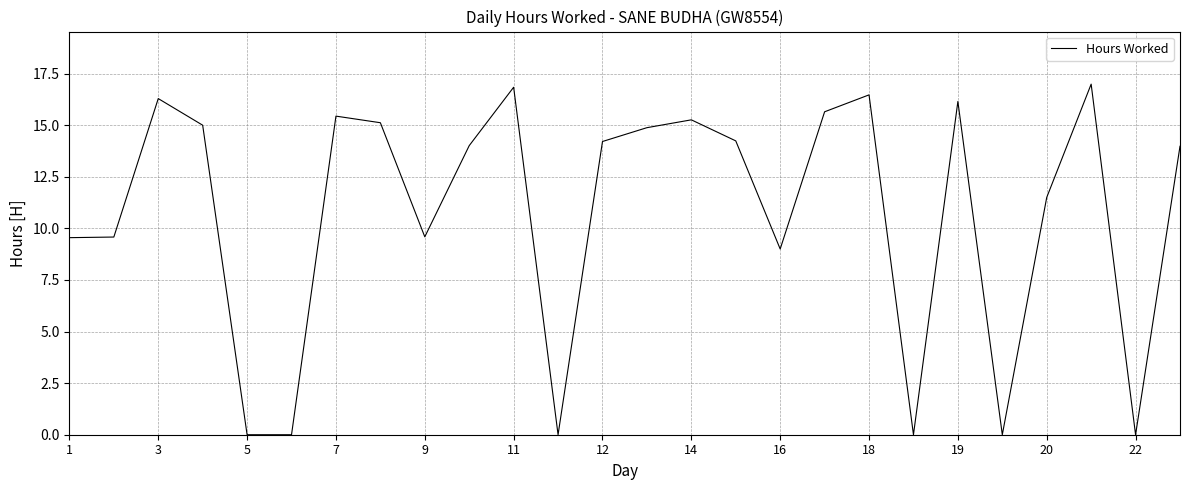

What is the maximum value shown in the chart?

17.0